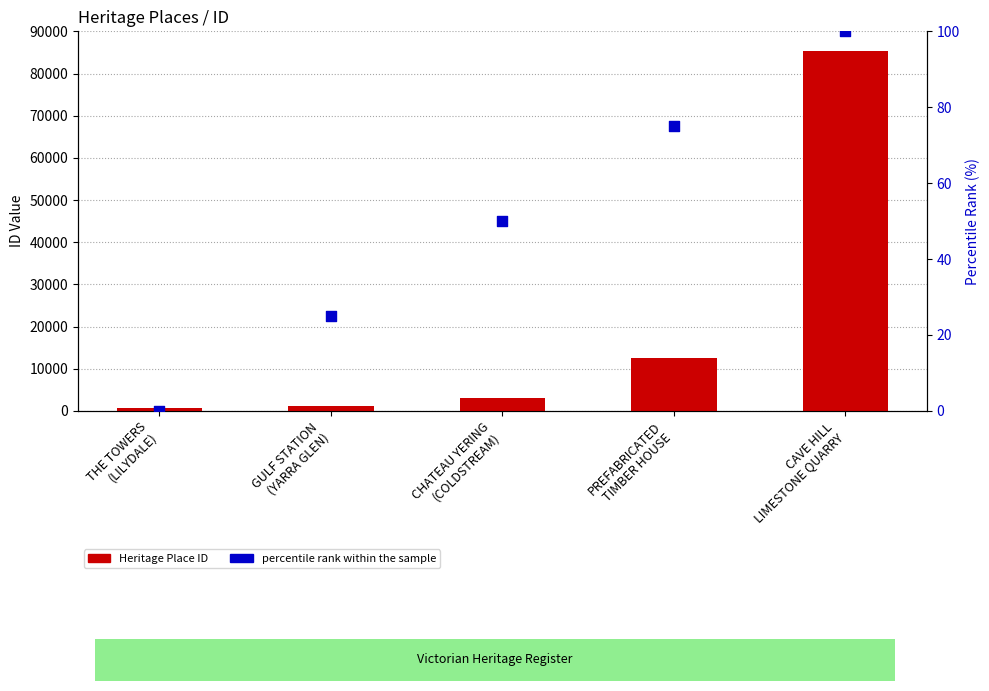

What is the total value across all series at GULF STATION
(YARRA GLEN)?

1277